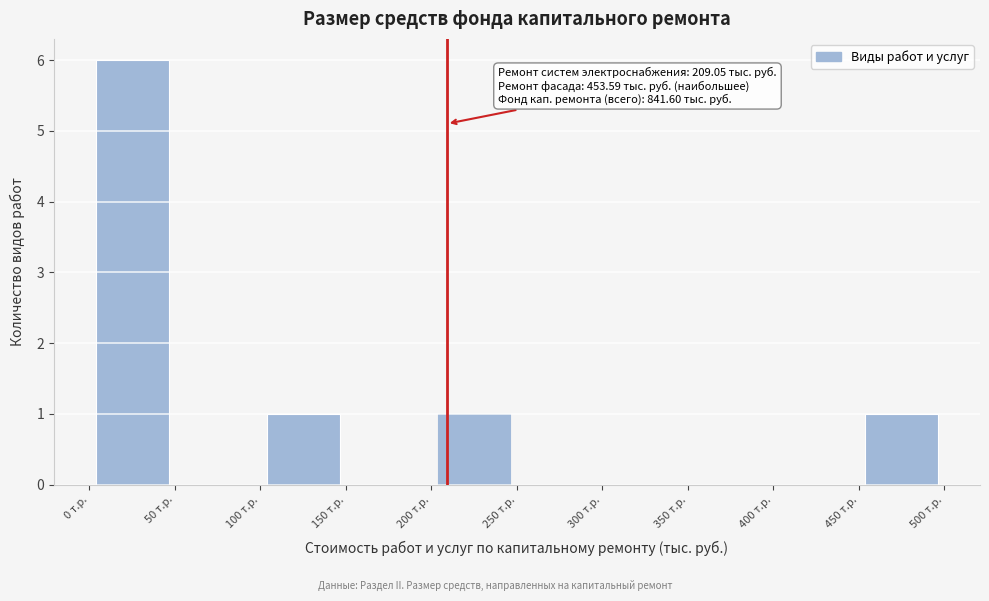

Over which range of the x-axis is the bar tallest?

0 to 50